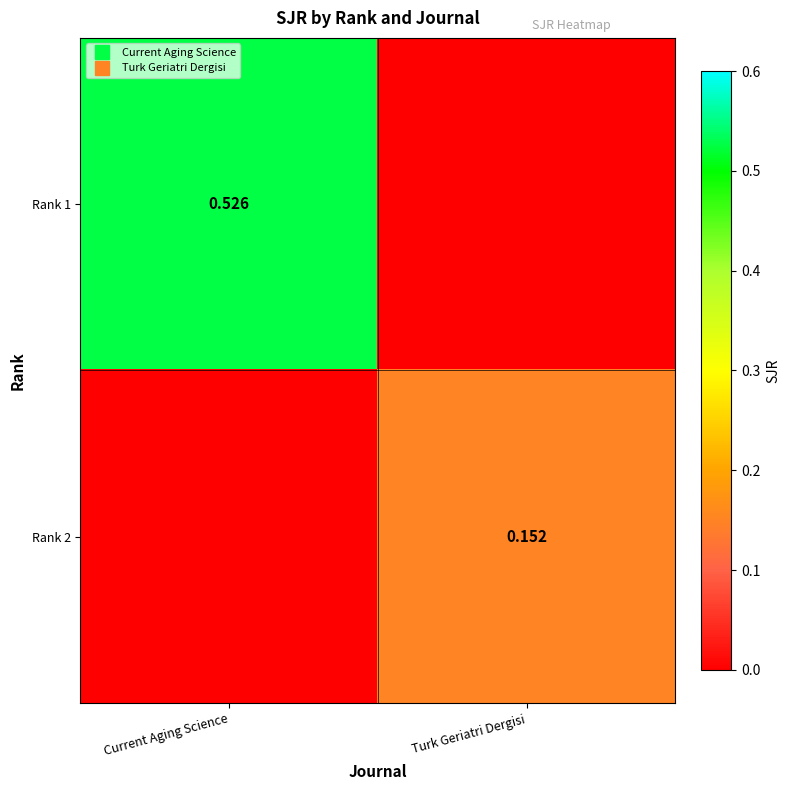

What is the greatest value displayed?

0.5